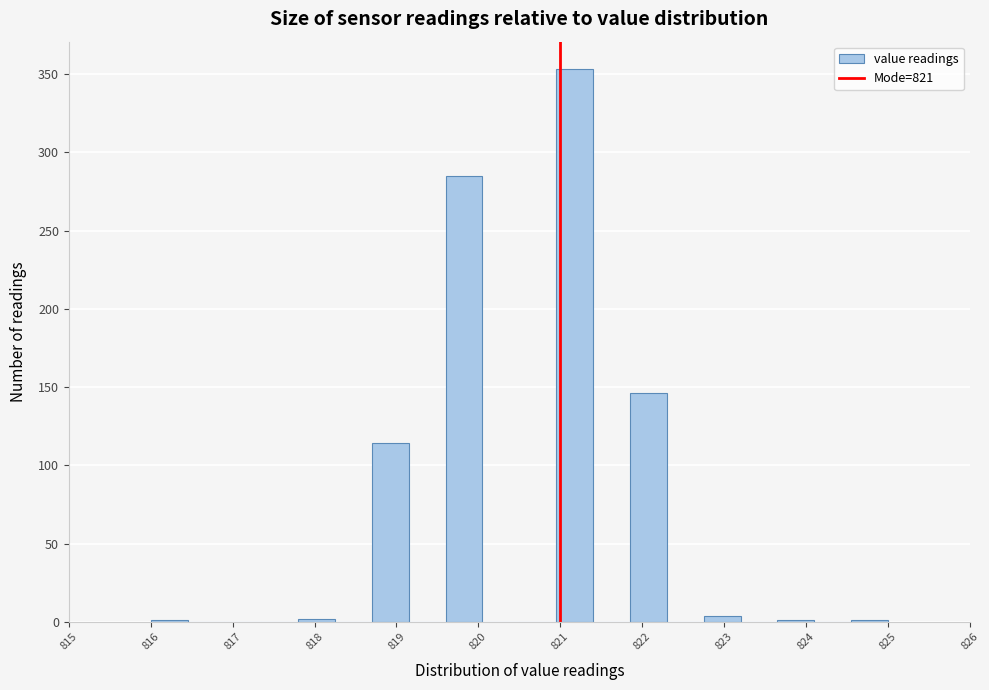

Reading left to right, transcribe this chart: for each bar, give the range it covers on the x-axis and its height. Neither the bar edges nor the heights are printed on the chart, so give them approximately, as read against the axes.

816.00 to 816.45: under 5
816.45 to 816.90: 0
816.90 to 817.35: 0
817.35 to 817.80: 0
817.80 to 818.25: under 5
818.25 to 818.70: 0
818.70 to 819.15: 115
819.15 to 819.60: 0
819.60 to 820.05: 285
820.05 to 820.50: 0
820.50 to 820.95: 0
820.95 to 821.40: 355
821.40 to 821.85: 0
821.85 to 822.30: 145
822.30 to 822.75: 0
822.75 to 823.20: under 5
823.20 to 823.65: 0
823.65 to 824.10: under 5
824.10 to 824.55: 0
824.55 to 825.00: under 5